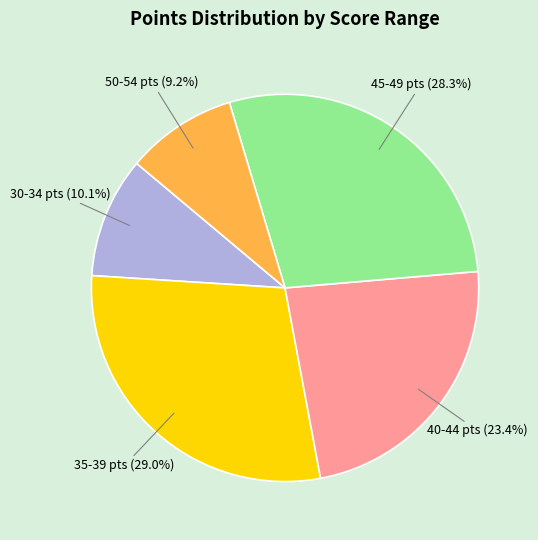

Is there a majority slice in this chart?

No